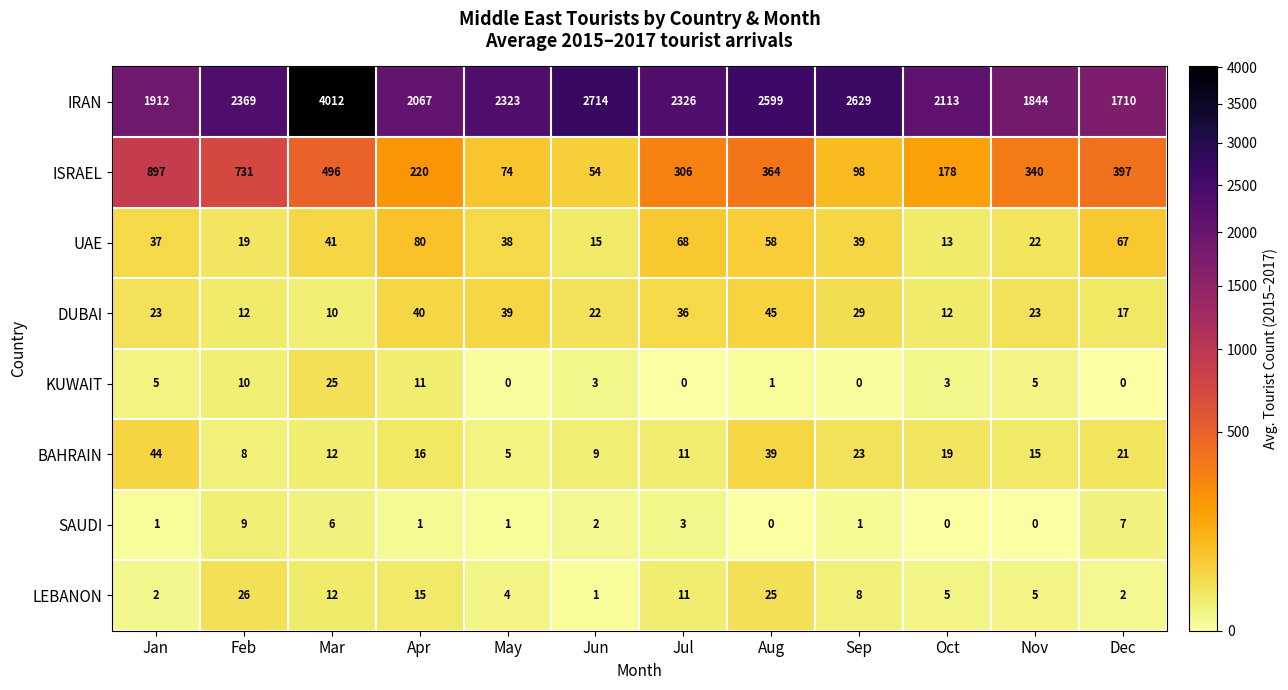

Which series has the widest spread of values?

IRAN